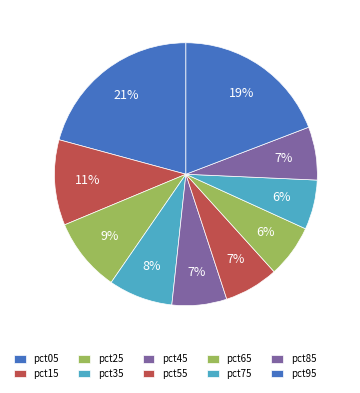

To the nearest percent, what portion does pct85 represent?

7%